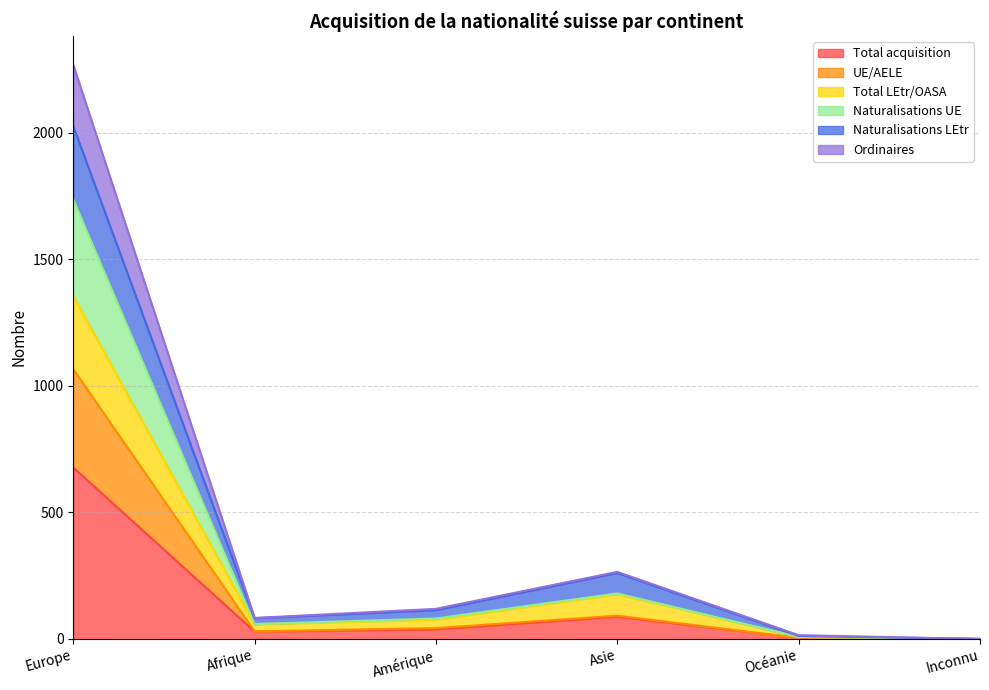

True or false: Total LEtr/OASA and UE/AELE intersect in this chart.

False